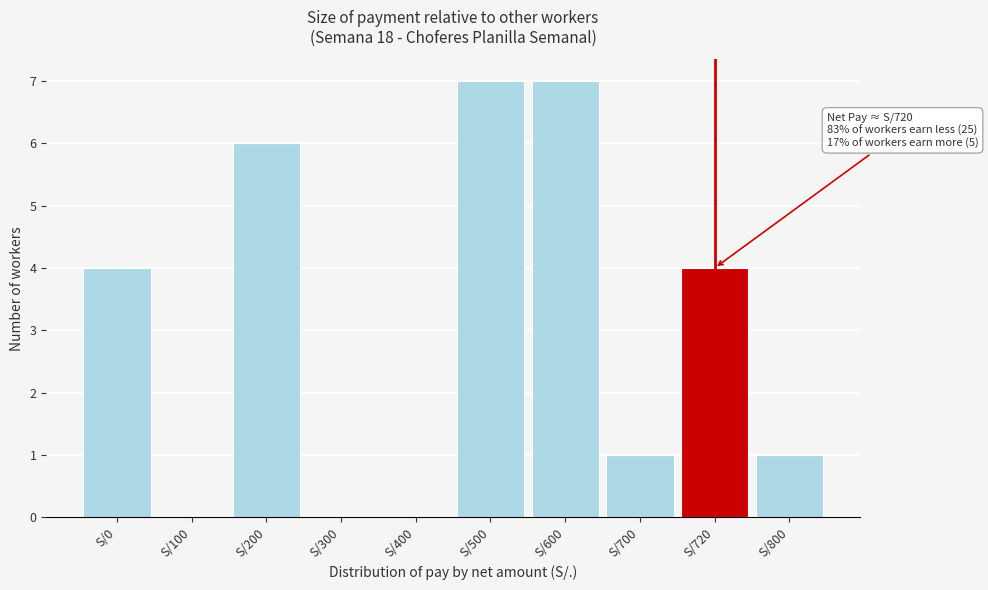

Reading left to right, extract all data points from this chart.

S/0=4	S/100=0	S/200=6	S/300=0	S/400=0	S/500=7	S/600=7	S/700=1	S/720=4	S/800=1